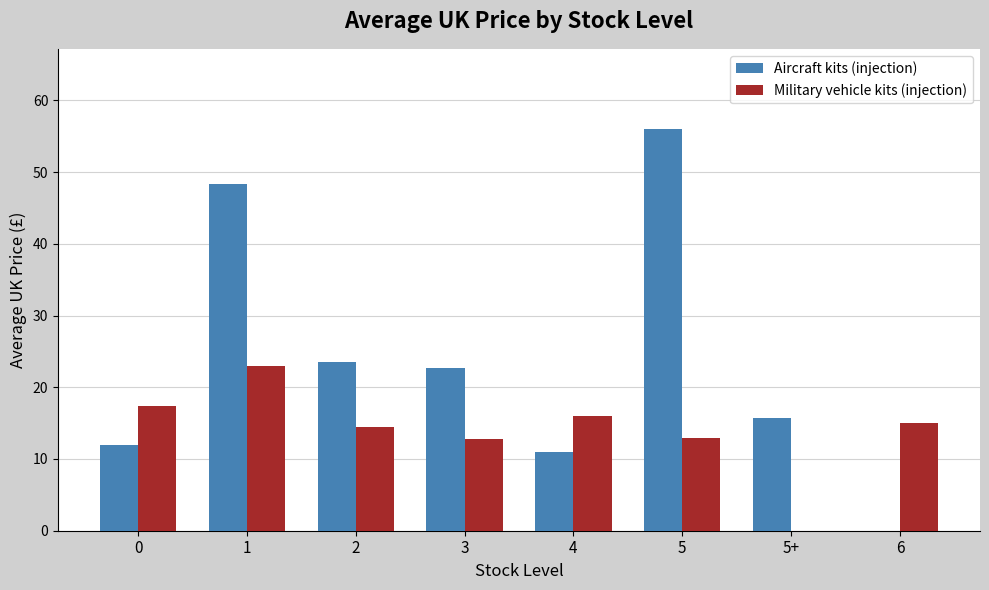

At which label does Aircraft kits (injection) first exceed 22?

1